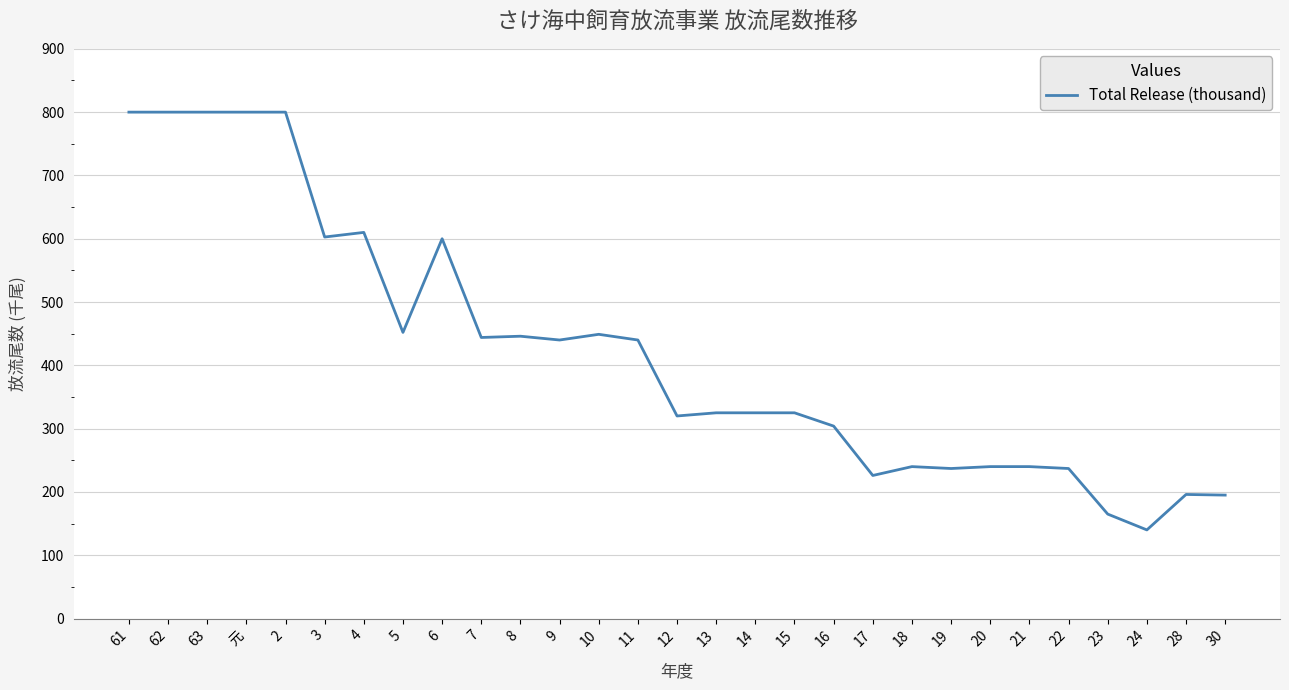

What is the difference between the maximum and minimum values?

660.0